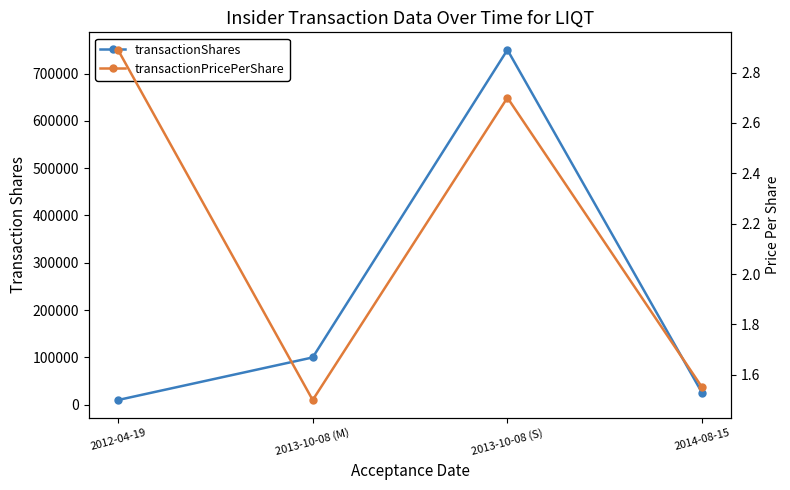

What is the average value of the transactionPricePerShare series?

2.2